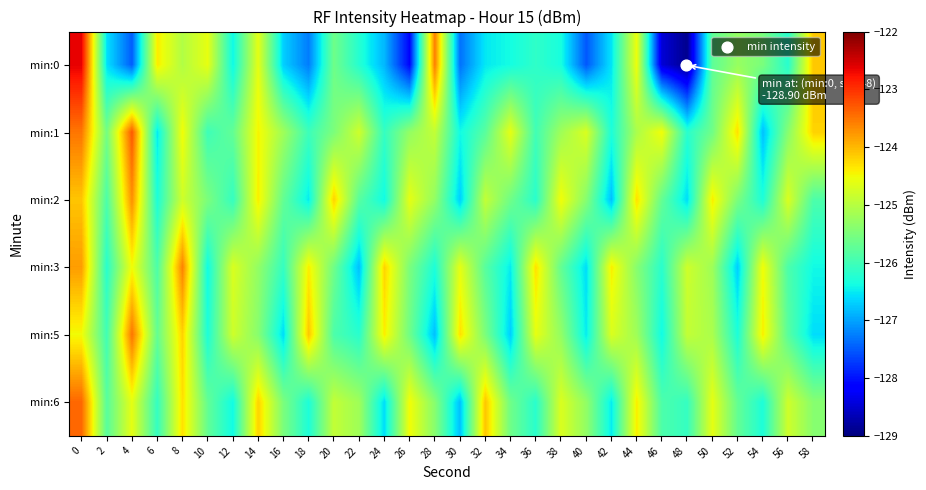

Reading left to right, list all the values displayed in this chart.

min:0: 0=-122.6	2=-126.6	4=-127.5	6=-124.4	8=-125.0	10=-124.6	12=-126.4	14=-124.6	16=-126.7	18=-127.3	20=-125.6	22=-126.2	24=-126.9	26=-128.1	28=-123.6	30=-127.3	32=-126.5	34=-126.4	36=-126.2	38=-126.3	40=-127.5	42=-126.5	44=-124.5	46=-128.5	48=-128.9	50=-125.8	52=-125.3	54=-125.5	56=-126.2	58=-124.1
min:1: 0=-123.5	2=-125.6	4=-123.3	6=-126.5	8=-124.5	10=-126.0	12=-125.7	14=-124.5	16=-125.2	18=-126.0	20=-125.5	22=-124.8	24=-126.1	26=-125.3	28=-124.9	30=-126.4	32=-125.8	34=-124.6	36=-126.0	38=-125.2	40=-124.7	42=-126.3	44=-125.1	46=-124.5	48=-126.2	50=-125.6	52=-124.3	54=-126.8	56=-125.4	58=-124.2
min:2: 0=-124.1	2=-125.9	4=-123.7	6=-126.3	8=-124.8	10=-125.5	12=-126.1	14=-124.4	16=-125.7	18=-126.5	20=-124.2	22=-125.8	24=-126.4	26=-124.6	28=-125.3	30=-126.7	32=-124.9	34=-125.6	36=-126.2	38=-124.5	40=-125.4	42=-126.8	44=-124.3	46=-125.7	48=-126.6	50=-124.4	52=-125.5	54=-126.3	56=-124.7	58=-125.9
min:3: 0=-123.8	2=-126.2	4=-124.5	6=-125.9	8=-123.6	10=-126.4	12=-124.7	14=-125.3	16=-126.1	18=-124.4	20=-125.6	22=-126.8	24=-124.2	26=-125.5	28=-126.3	30=-124.6	32=-125.8	34=-126.5	36=-124.3	38=-125.7	40=-126.6	42=-124.4	44=-125.4	46=-126.2	48=-124.8	50=-125.2	52=-126.7	54=-124.5	56=-125.9	58=-126.4
min:5: 0=-124.5	2=-126.0	4=-123.5	6=-125.7	8=-124.2	10=-126.3	12=-124.8	14=-125.4	16=-126.6	18=-124.1	20=-125.9	22=-126.2	24=-124.4	26=-125.6	28=-126.8	30=-124.3	32=-125.5	34=-126.7	36=-124.6	38=-125.3	40=-126.5	42=-124.7	44=-125.2	46=-126.4	48=-124.9	50=-125.1	52=-126.3	54=-124.4	56=-125.8	58=-126.6
min:6: 0=-123.4	2=-125.8	4=-124.6	6=-126.1	8=-124.3	10=-125.7	12=-126.4	14=-124.2	16=-125.5	18=-126.3	20=-124.9	22=-125.2	24=-126.6	26=-124.5	28=-125.4	30=-126.8	32=-124.1	34=-125.6	36=-126.2	38=-124.7	40=-125.3	42=-126.5	44=-124.4	46=-125.9	48=-126.1	50=-124.6	52=-125.7	54=-126.3	56=-124.8	58=-125.4